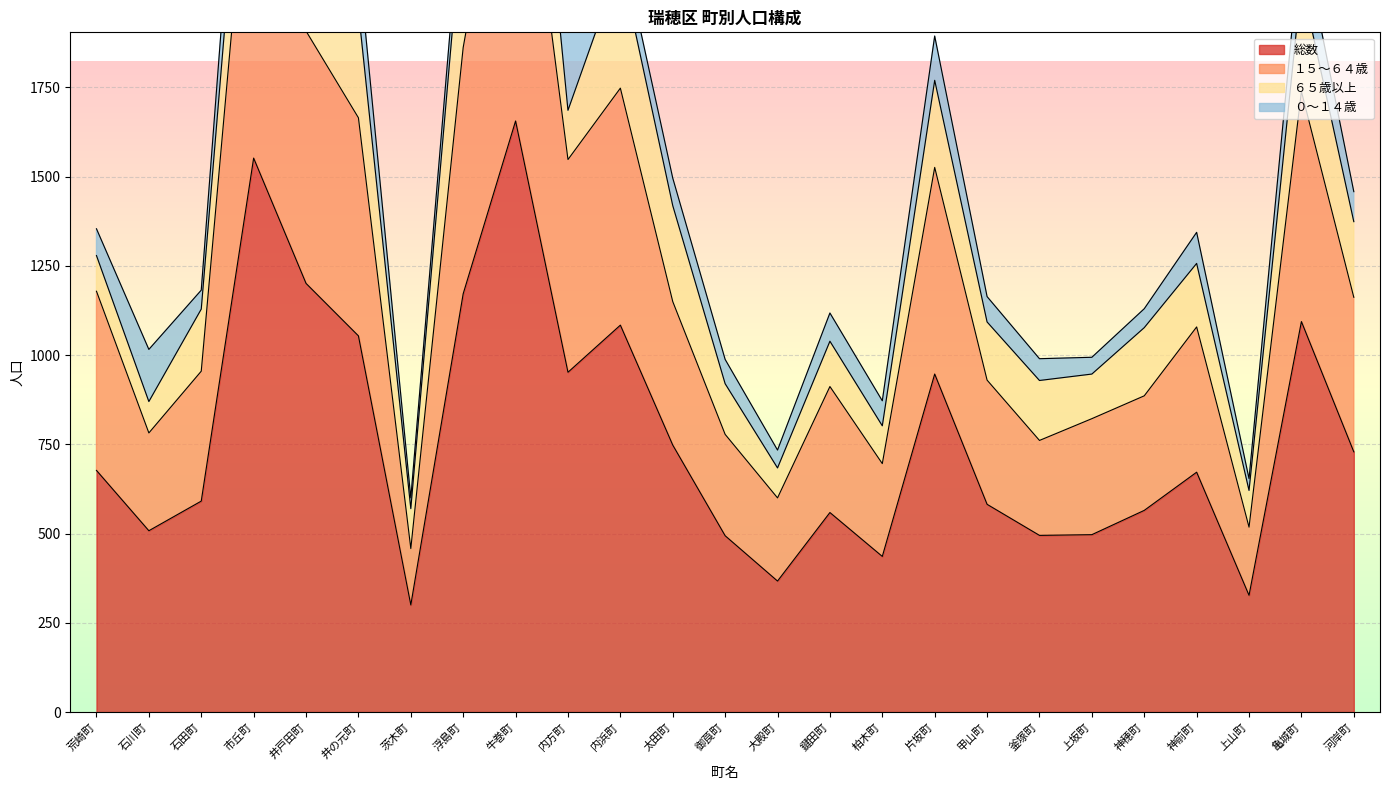

Which series has the widest spread of values?

１５～６４歳